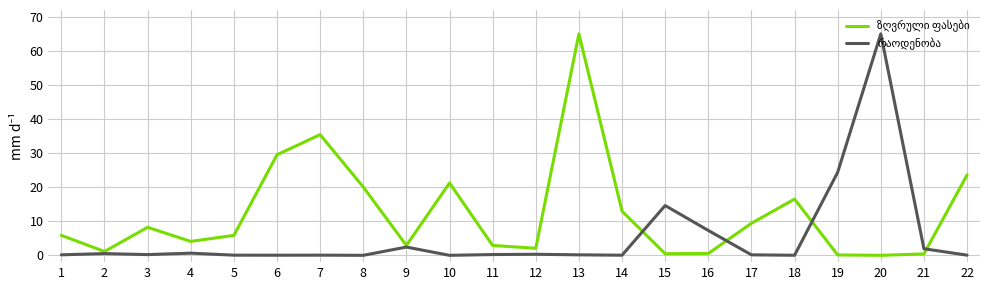

What is the maximum value shown in the chart?

65.0